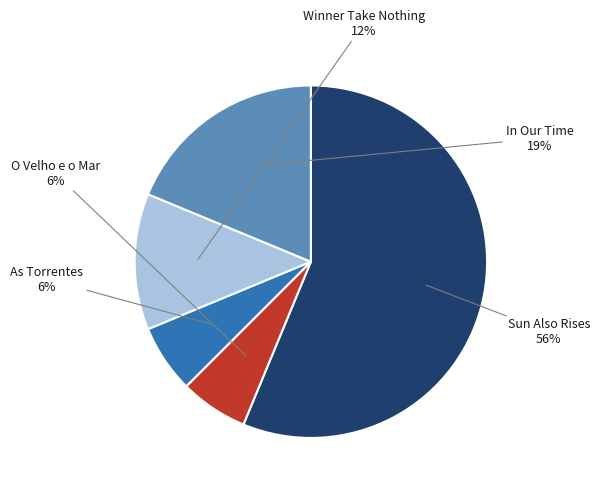

Does any single category account for the majority?

Yes